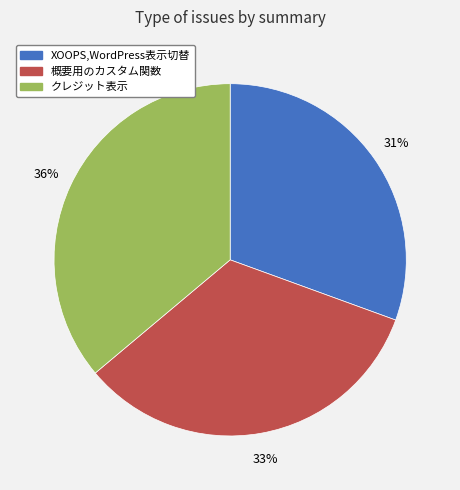

Do クレジット表示 and XOOPS,WordPress表示切替 together represent more than half of the pie?

Yes